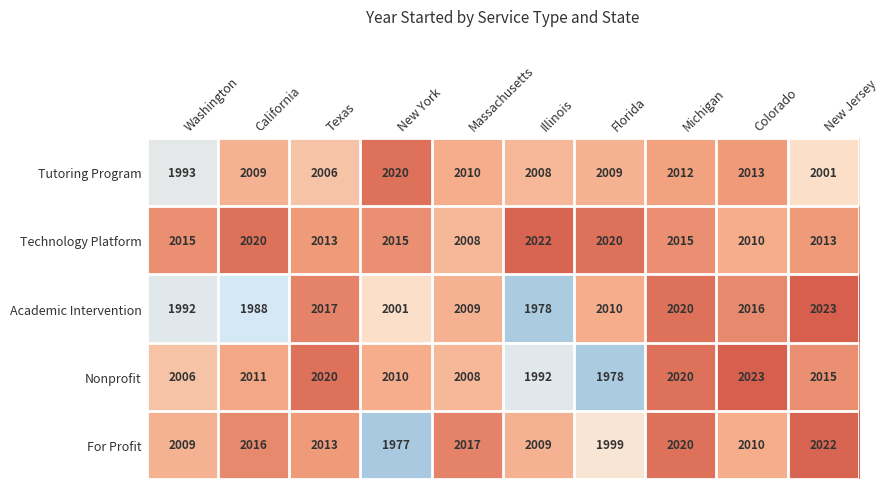

Rank the series at Illinois from highest to lowest value.

Technology Platform, For Profit, Tutoring Program, Nonprofit, Academic Intervention